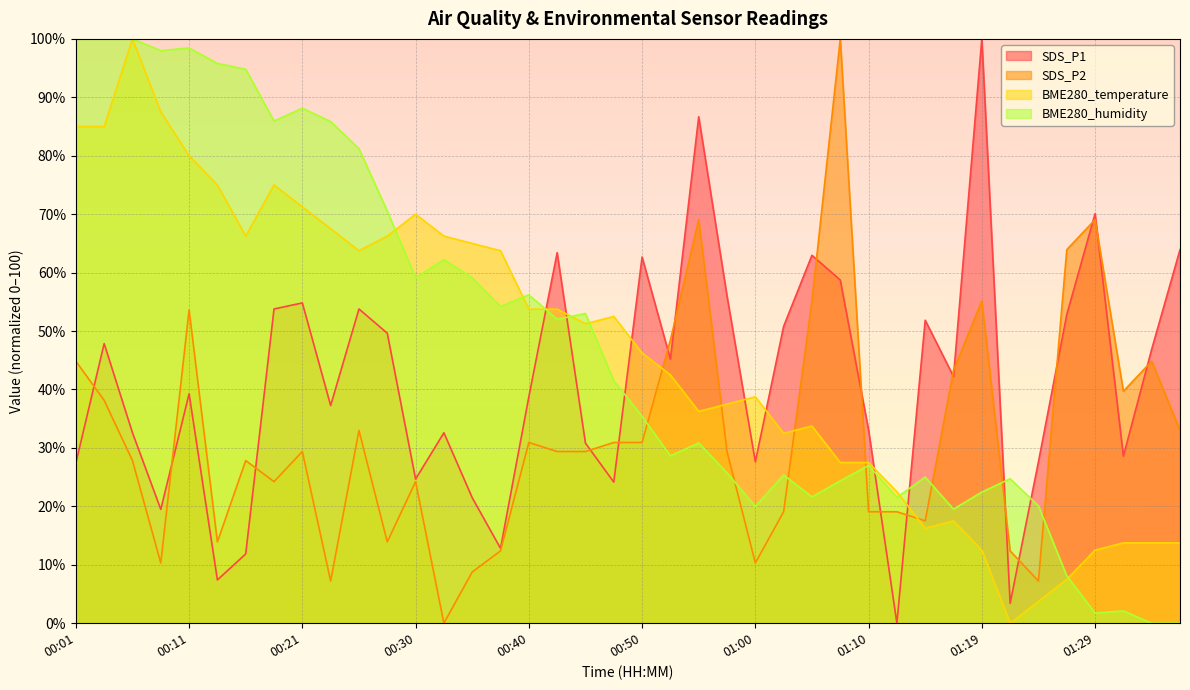

Which series changed the most between 00:38 and 01:24?

BME280_temperature